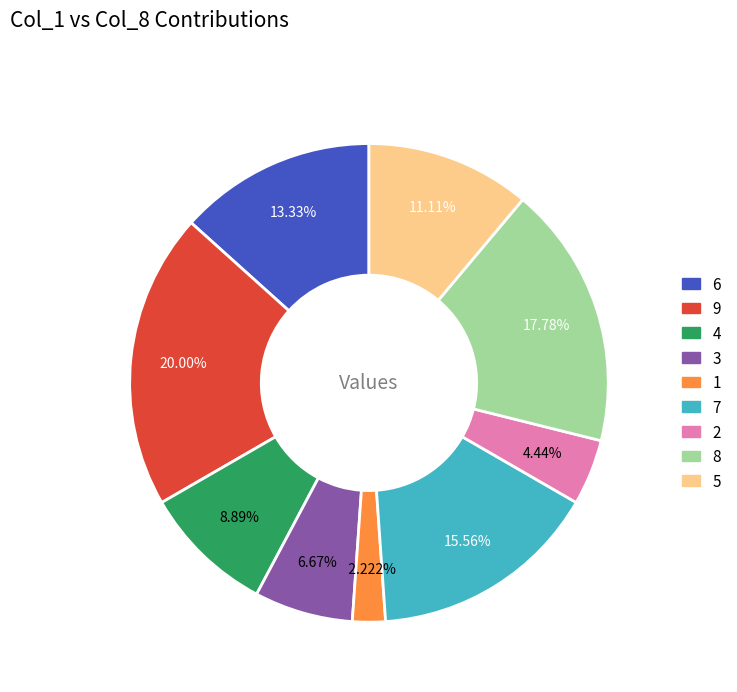

Which slice is the largest?

9